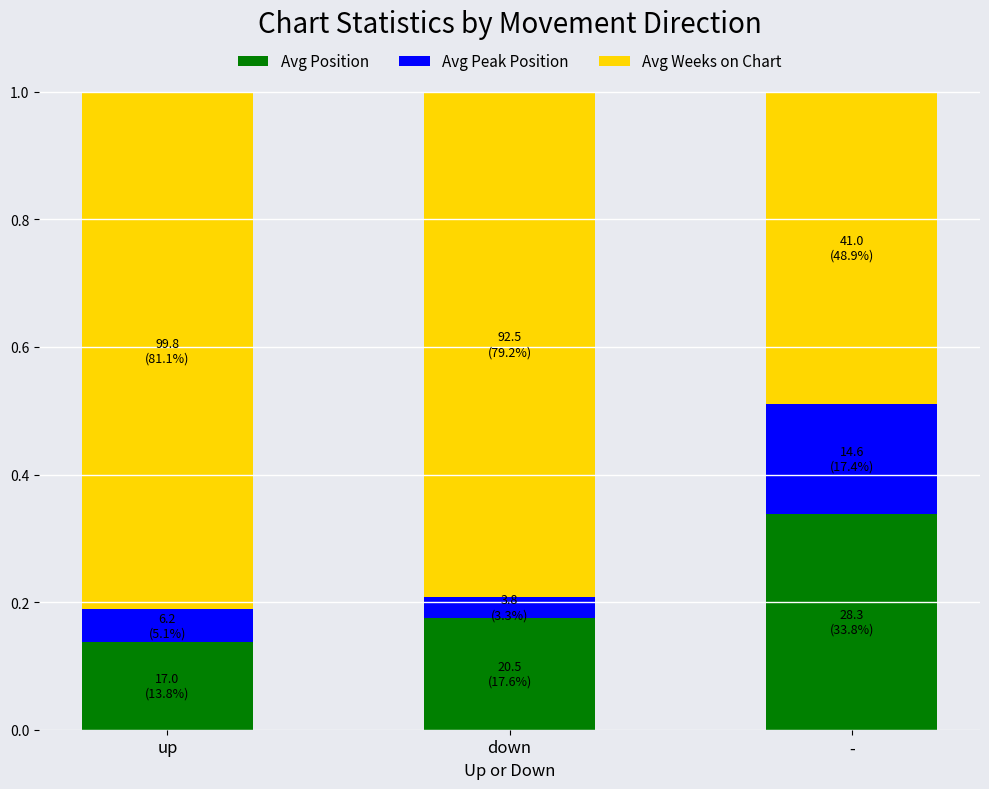

Rank the categories by Avg Position value from highest to lowest.

-, down, up